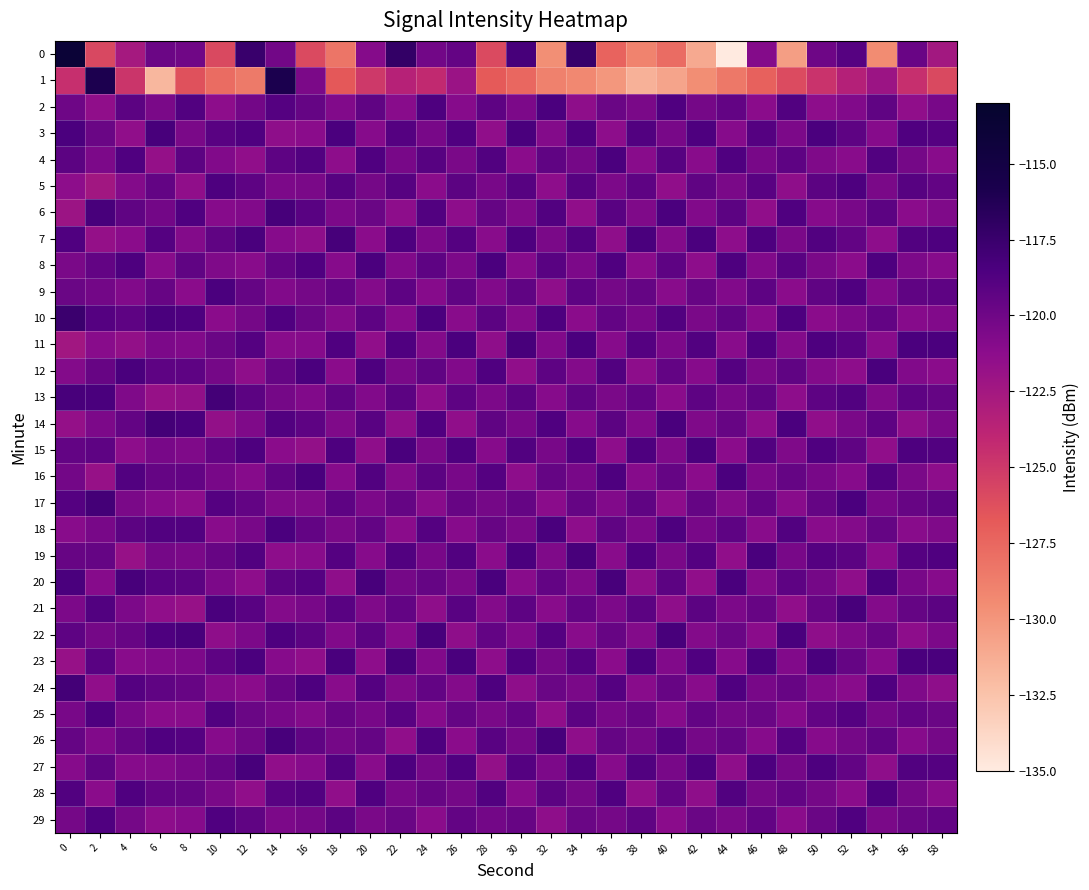

Reading left to right, what are all the values shown in this chart?

0: 0=-113.9	2=-125.8	4=-122.6	6=-119.8	8=-120.1	10=-125.9	12=-117.5	14=-120.2	16=-126.0	18=-128.3	20=-121.0	22=-117.2	24=-120.2	26=-119.6	28=-126.0	30=-118.3	32=-129.6	34=-117.3	36=-127.3	38=-129.0	40=-127.8	42=-131.1	44=-135.0	46=-120.9	48=-130.4	50=-120.0	52=-118.9	54=-129.5	56=-119.8	58=-122.5
1: 0=-124.5	2=-115.9	4=-124.8	6=-131.8	8=-126.4	10=-127.7	12=-128.5	14=-115.9	16=-120.5	18=-126.7	20=-125.0	22=-123.5	24=-124.2	26=-122.0	28=-126.8	30=-127.5	32=-128.9	34=-129.3	36=-130.1	38=-131.5	40=-130.8	42=-129.6	44=-128.4	46=-127.2	48=-126.0	50=-124.7	52=-123.4	54=-122.1	56=-124.5	58=-125.9
2: 0=-120.0	2=-121.5	4=-119.2	6=-120.5	8=-118.8	10=-121.3	12=-120.2	14=-118.9	16=-119.6	18=-120.8	20=-119.4	22=-121.1	24=-118.6	26=-121.0	28=-119.3	30=-120.6	32=-118.5	34=-121.4	36=-119.8	38=-120.5	40=-118.7	42=-120.3	44=-119.5	46=-121.2	48=-118.8	50=-121.3	52=-120.8	54=-119.4	56=-121.5	58=-120.4
3: 0=-118.5	2=-119.8	4=-121.5	6=-118.3	8=-120.5	10=-119.1	12=-118.7	14=-121.4	16=-121.2	18=-118.5	20=-121.0	22=-118.9	24=-120.4	26=-118.7	28=-121.5	30=-118.4	32=-120.9	34=-118.6	36=-121.3	38=-118.8	40=-120.4	42=-118.6	44=-121.0	46=-118.9	48=-120.6	50=-118.5	52=-119.3	54=-121.0	56=-118.7	58=-118.9
4: 0=-119.2	2=-120.6	4=-118.7	6=-121.7	8=-119.2	10=-120.8	12=-121.5	14=-119.3	16=-118.8	18=-121.3	20=-118.7	22=-120.4	24=-119.0	26=-120.5	28=-118.8	30=-121.2	32=-119.4	34=-120.3	36=-118.5	38=-121.1	40=-119.0	42=-121.1	44=-118.7	46=-120.4	48=-119.3	50=-120.7	52=-121.1	54=-118.8	56=-120.3	58=-121.1
5: 0=-121.3	2=-122.4	4=-120.9	6=-119.5	8=-121.5	10=-118.6	12=-119.3	14=-120.6	16=-120.5	18=-119.0	20=-120.3	22=-119.0	24=-121.2	26=-119.2	28=-120.4	30=-119.0	32=-121.3	34=-119.0	36=-120.6	38=-119.3	40=-121.5	42=-119.4	44=-120.5	46=-119.1	48=-121.4	50=-119.2	52=-118.6	54=-120.5	56=-119.0	58=-119.5
6: 0=-122.1	2=-118.3	4=-119.4	6=-120.2	8=-118.7	10=-121.0	12=-120.8	14=-118.2	16=-119.1	18=-120.6	20=-119.8	22=-121.3	24=-118.8	26=-121.3	28=-119.6	30=-120.7	32=-118.8	34=-121.5	36=-119.1	38=-120.7	40=-118.5	42=-120.8	44=-119.2	46=-121.5	48=-118.7	50=-121.0	52=-120.4	54=-119.2	56=-121.2	58=-120.7
7: 0=-118.7	2=-121.7	4=-121.2	6=-118.9	8=-120.9	10=-119.4	12=-118.4	14=-121.0	16=-121.4	18=-118.2	20=-121.2	22=-118.6	24=-120.6	26=-118.9	28=-121.1	30=-118.6	32=-120.5	34=-118.8	36=-121.4	38=-118.4	40=-120.9	42=-118.5	44=-121.3	46=-118.6	48=-120.5	50=-118.8	52=-119.5	54=-121.3	56=-118.8	58=-118.6
8: 0=-120.5	2=-119.5	4=-118.6	6=-121.1	8=-119.4	10=-120.7	12=-121.1	14=-119.5	16=-118.7	18=-121.0	20=-118.5	22=-120.8	24=-119.3	26=-120.6	28=-118.5	30=-121.0	32=-119.1	34=-120.6	36=-118.7	38=-121.2	40=-119.3	42=-121.3	44=-118.6	46=-120.8	48=-119.1	50=-120.5	52=-121.2	54=-118.6	56=-120.6	58=-121.0
9: 0=-119.8	2=-120.2	4=-120.8	6=-119.7	8=-121.2	10=-118.5	12=-119.6	14=-120.8	16=-120.3	18=-119.5	20=-120.9	22=-119.3	24=-121.0	26=-119.4	28=-120.8	30=-119.4	32=-121.4	34=-119.3	36=-120.3	38=-119.6	40=-121.1	42=-119.7	44=-120.8	46=-119.3	48=-121.2	50=-119.4	52=-118.7	54=-120.8	56=-119.4	58=-119.3
10: 0=-117.6	2=-118.9	4=-119.3	6=-118.4	8=-118.6	10=-121.2	12=-120.3	14=-118.7	16=-119.8	18=-120.9	20=-119.3	22=-121.0	24=-118.5	26=-121.1	28=-119.2	30=-120.9	32=-118.6	34=-121.2	36=-119.5	38=-120.4	40=-118.8	42=-120.5	44=-119.4	46=-121.0	48=-118.6	50=-121.2	52=-120.6	54=-119.5	56=-121.0	58=-120.8
11: 0=-122.4	2=-121.1	4=-121.6	6=-120.6	8=-120.8	10=-119.8	12=-118.9	14=-121.1	16=-121.0	18=-118.7	20=-121.5	22=-118.7	24=-120.9	26=-118.5	28=-121.4	30=-118.3	32=-120.8	34=-118.5	36=-121.0	38=-118.9	40=-120.6	42=-118.8	44=-121.1	46=-118.7	48=-120.9	50=-118.6	52=-119.1	54=-121.1	56=-118.5	58=-118.5
12: 0=-120.9	2=-119.7	4=-118.4	6=-119.3	8=-119.3	10=-120.3	12=-121.4	14=-119.6	16=-118.5	18=-121.2	20=-118.6	22=-120.5	24=-119.4	26=-120.8	28=-118.7	30=-121.5	32=-119.3	34=-120.9	36=-118.8	38=-121.3	40=-119.5	42=-121.0	44=-118.9	46=-120.5	48=-119.4	50=-120.9	52=-121.3	54=-118.4	56=-120.8	58=-121.2
13: 0=-118.3	2=-118.4	4=-120.7	6=-121.8	8=-121.6	10=-118.1	12=-119.2	14=-120.3	16=-120.8	18=-119.4	20=-120.8	22=-119.2	24=-121.3	26=-119.3	28=-120.6	30=-119.2	32=-121.0	34=-119.4	36=-120.5	38=-119.5	40=-121.2	42=-119.3	44=-120.4	46=-119.4	48=-121.3	50=-119.3	52=-118.8	54=-120.7	56=-119.3	58=-119.6
14: 0=-121.7	2=-120.6	4=-119.5	6=-118.1	8=-118.4	10=-121.6	12=-120.7	14=-118.8	16=-119.3	18=-120.7	20=-119.1	22=-121.4	24=-118.7	26=-121.5	28=-119.4	30=-120.4	32=-118.7	34=-121.0	36=-119.2	38=-120.8	40=-118.4	42=-120.7	44=-119.7	46=-121.3	48=-118.5	50=-121.5	52=-120.5	54=-119.3	56=-121.4	58=-120.5
15: 0=-119.5	2=-119.3	4=-121.3	6=-120.4	8=-120.7	10=-119.5	12=-118.6	14=-121.2	16=-121.6	18=-118.6	20=-121.4	22=-118.4	24=-120.5	26=-118.6	28=-121.0	30=-118.8	32=-120.4	34=-118.7	36=-121.3	38=-118.6	40=-120.7	42=-118.4	44=-121.2	46=-118.8	48=-120.7	50=-118.7	52=-119.4	54=-121.5	56=-118.6	58=-118.8
16: 0=-120.2	2=-121.8	4=-118.8	6=-119.6	8=-119.5	10=-120.4	12=-121.0	14=-119.4	16=-118.4	18=-121.0	20=-118.8	22=-120.9	24=-119.2	26=-120.4	28=-118.9	30=-121.3	32=-119.6	34=-120.4	36=-118.6	38=-121.0	40=-119.6	42=-121.2	44=-118.5	46=-120.6	48=-119.6	50=-120.4	52=-121.0	54=-118.8	56=-120.5	58=-121.3
17: 0=-118.9	2=-118.1	4=-120.5	6=-121.0	8=-121.3	10=-118.9	12=-119.5	14=-120.7	16=-120.7	18=-119.3	20=-120.6	22=-119.6	24=-121.1	26=-119.7	28=-120.3	30=-119.6	32=-121.2	34=-119.6	36=-120.8	38=-119.4	40=-121.3	42=-119.6	44=-120.9	46=-119.5	48=-121.1	50=-119.6	52=-118.5	54=-120.4	56=-119.7	58=-119.4
18: 0=-121.1	2=-120.4	4=-119.2	6=-118.8	8=-118.8	10=-121.1	12=-120.4	14=-118.5	16=-119.5	18=-120.5	20=-119.5	22=-121.2	24=-118.9	26=-121.0	28=-119.7	30=-120.5	32=-118.4	34=-121.3	36=-119.4	38=-120.6	40=-118.6	42=-120.4	44=-119.3	46=-121.1	48=-118.8	50=-121.1	52=-120.9	54=-119.6	56=-121.1	58=-120.7
19: 0=-119.7	2=-119.6	4=-121.8	6=-120.3	8=-120.5	10=-119.7	12=-118.8	14=-121.3	16=-121.1	18=-118.9	20=-121.0	22=-118.8	24=-120.4	26=-118.8	28=-121.2	30=-118.5	32=-120.7	34=-118.3	36=-121.1	38=-118.7	40=-120.5	42=-118.9	44=-121.5	46=-118.4	48=-120.4	50=-118.9	52=-119.2	54=-121.2	56=-118.9	58=-118.7
20: 0=-118.4	2=-121.0	4=-118.3	6=-119.1	8=-119.2	10=-120.6	12=-121.3	14=-119.2	16=-118.9	18=-121.4	20=-118.3	22=-120.3	24=-119.6	26=-120.5	28=-118.4	30=-121.1	32=-119.5	34=-120.7	36=-118.3	38=-121.4	40=-119.2	42=-121.5	44=-118.4	46=-120.9	48=-119.3	50=-120.3	52=-121.4	54=-118.5	56=-120.4	58=-121.0
21: 0=-120.6	2=-118.8	4=-120.6	6=-121.5	8=-121.8	10=-118.4	12=-119.1	14=-120.9	16=-120.4	18=-119.1	20=-120.7	22=-119.5	24=-121.4	26=-119.1	28=-120.9	30=-119.3	32=-121.1	34=-119.5	36=-120.6	38=-119.2	40=-121.4	42=-119.2	44=-120.6	46=-119.7	48=-121.5	50=-119.7	52=-118.3	54=-120.9	56=-119.6	58=-119.2
22: 0=-119.3	2=-120.3	4=-119.7	6=-118.6	8=-118.3	10=-121.4	12=-120.6	14=-118.6	16=-119.2	18=-120.8	20=-119.2	22=-121.0	24=-118.3	26=-121.4	28=-119.5	30=-120.8	32=-118.9	34=-121.1	36=-119.7	38=-120.9	40=-118.3	42=-120.9	44=-119.8	46=-121.2	48=-118.4	50=-121.4	52=-120.7	54=-119.7	56=-121.3	58=-120.6
23: 0=-121.8	2=-119.1	4=-121.1	6=-120.8	8=-120.6	10=-119.3	12=-118.5	14=-121.0	16=-121.5	18=-118.4	20=-121.3	22=-118.3	24=-120.8	26=-118.4	28=-121.3	30=-118.7	32=-120.3	34=-118.9	36=-121.2	38=-118.5	40=-120.8	42=-118.7	44=-121.0	46=-118.5	48=-120.8	50=-118.4	52=-119.6	54=-121.0	56=-118.4	58=-118.4
24: 0=-118.1	2=-121.5	4=-118.9	6=-119.4	8=-119.7	10=-120.9	12=-121.2	14=-119.7	16=-118.6	18=-121.1	20=-118.9	22=-120.7	24=-119.5	26=-120.9	28=-118.6	30=-121.4	32=-119.8	34=-120.5	36=-118.9	38=-121.1	40=-119.7	42=-121.1	44=-118.7	46=-120.4	48=-119.7	50=-120.8	52=-121.1	54=-118.7	56=-120.7	58=-121.4
25: 0=-120.4	2=-118.6	4=-120.4	6=-121.2	8=-121.1	10=-118.8	12=-119.8	14=-120.4	16=-120.9	18=-119.7	20=-120.4	22=-119.1	24=-121.0	26=-119.6	28=-120.5	30=-119.5	32=-121.5	34=-119.2	36=-120.4	38=-119.7	40=-121.0	42=-119.5	44=-120.3	46=-119.8	48=-121.0	50=-119.5	52=-118.9	54=-120.3	56=-119.5	58=-119.8
26: 0=-119.6	2=-120.8	4=-119.6	6=-118.7	8=-118.9	10=-121.0	12=-120.1	14=-118.3	16=-119.4	18=-120.3	20=-119.6	22=-121.5	24=-118.6	26=-121.2	28=-119.1	30=-120.3	32=-118.3	34=-121.4	36=-119.6	38=-120.3	40=-118.9	42=-120.3	44=-119.6	46=-121.0	48=-118.9	50=-121.0	52=-120.3	54=-119.4	56=-121.0	58=-120.3
27: 0=-121.0	2=-119.4	4=-121.0	6=-120.9	8=-120.4	10=-119.6	12=-118.3	14=-121.5	16=-121.0	18=-118.8	20=-121.1	22=-118.6	24=-120.3	26=-118.7	28=-121.6	30=-118.9	32=-120.6	34=-118.6	36=-121.0	38=-118.8	40=-120.4	42=-118.6	44=-121.4	46=-118.6	48=-120.3	50=-118.6	52=-119.5	54=-121.4	56=-118.8	58=-118.9
28: 0=-118.8	2=-121.2	4=-118.7	6=-119.5	8=-119.6	10=-120.5	12=-121.5	14=-119.1	16=-118.8	18=-121.5	20=-118.7	22=-120.4	24=-119.7	26=-120.3	28=-118.8	30=-121.0	32=-119.2	34=-120.3	36=-118.7	38=-121.5	40=-119.5	42=-121.4	44=-118.8	46=-120.3	48=-119.5	50=-120.3	52=-121.2	54=-118.6	56=-120.3	58=-121.1
29: 0=-120.3	2=-118.7	4=-120.3	6=-121.3	8=-121.0	10=-118.7	12=-119.4	14=-120.6	16=-120.3	18=-119.2	20=-120.5	22=-119.8	24=-121.2	26=-119.5	28=-120.2	30=-119.7	32=-121.4	34=-119.8	36=-120.3	38=-119.4	40=-121.2	42=-119.8	44=-120.5	46=-119.5	48=-121.2	50=-119.8	52=-118.7	54=-120.5	56=-119.8	58=-119.5